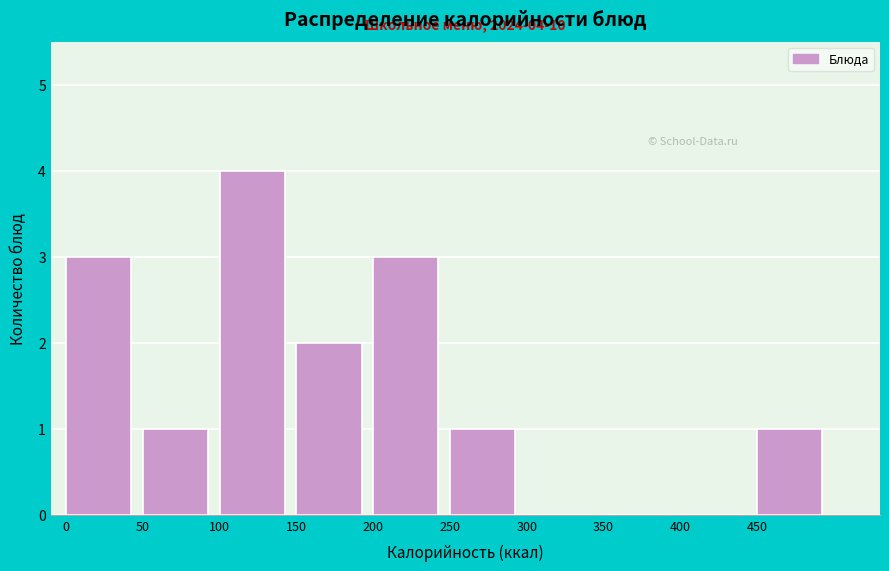

Over which range of the x-axis is the bar tallest?

100 to 150